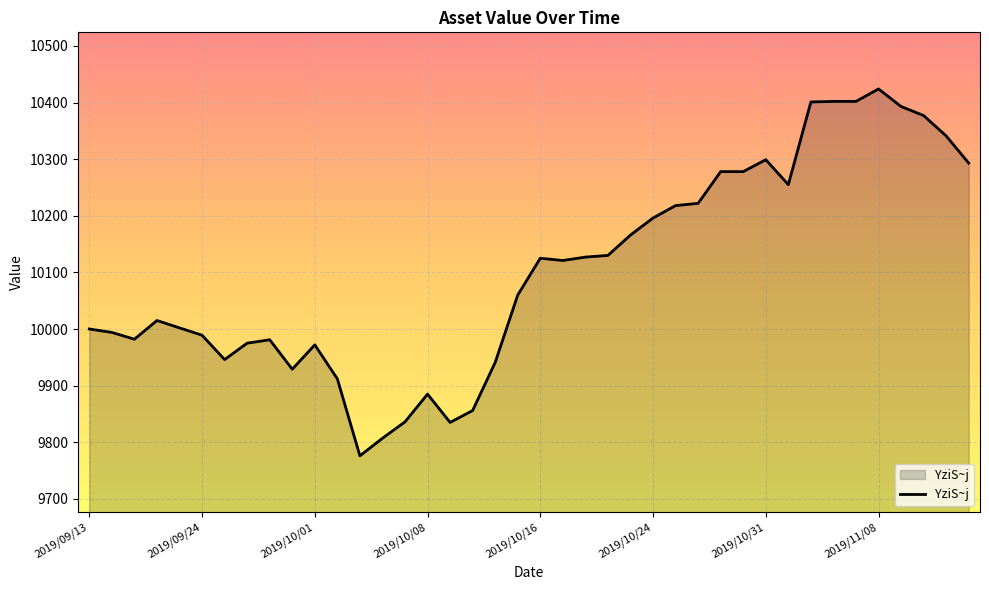

What is the average value?

10104